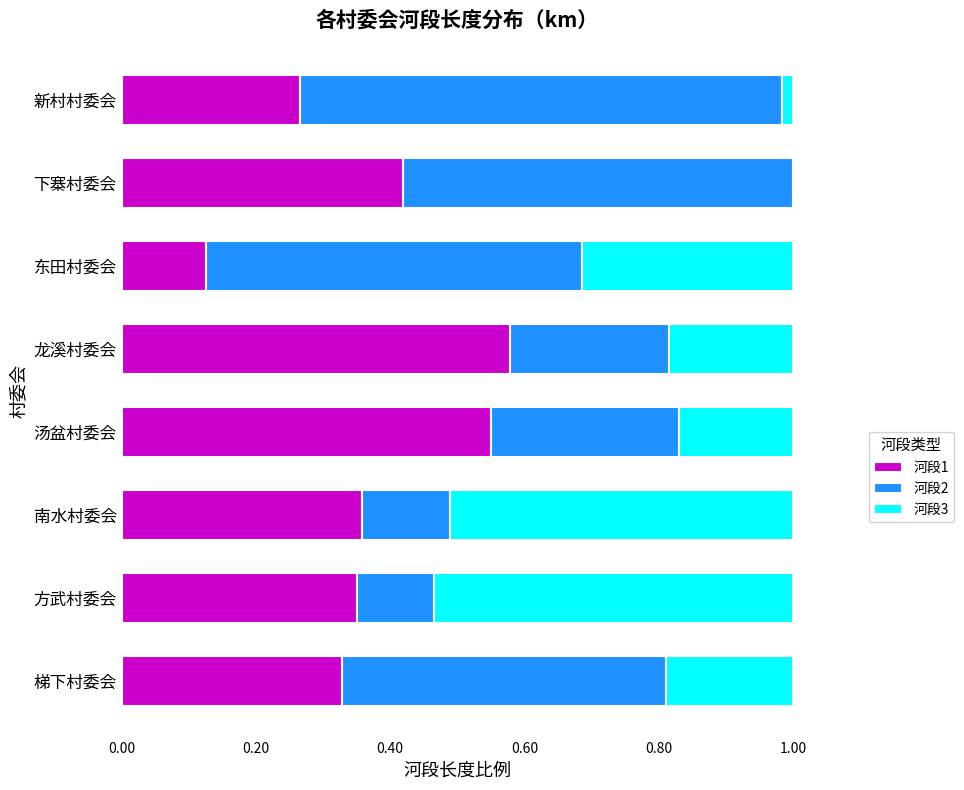

Is it true that 河段1 equals 0.2 at 下寨村委会?

False